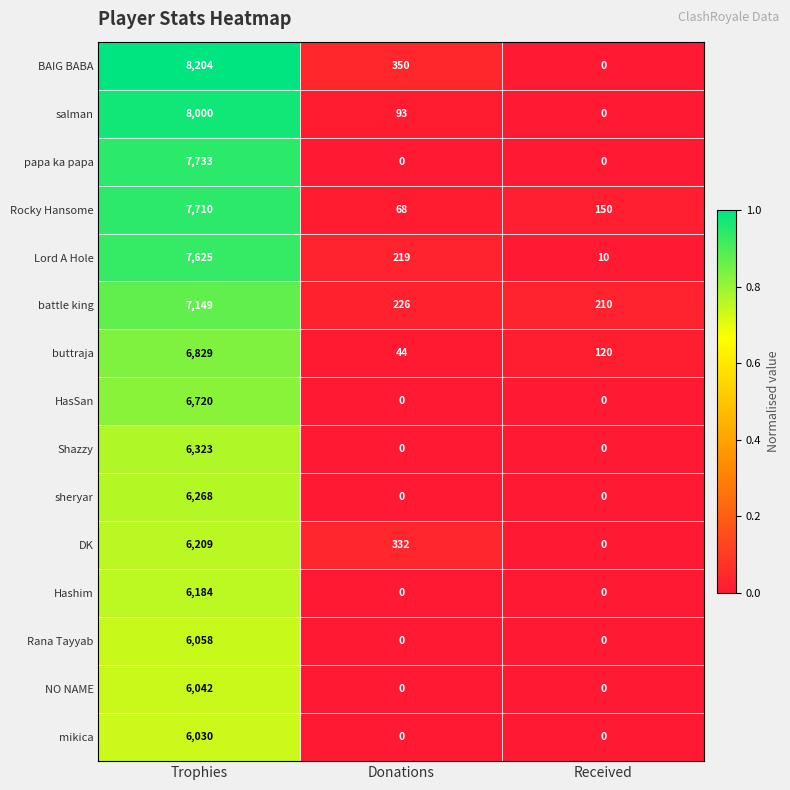

What is the total value across all series at Received?

490